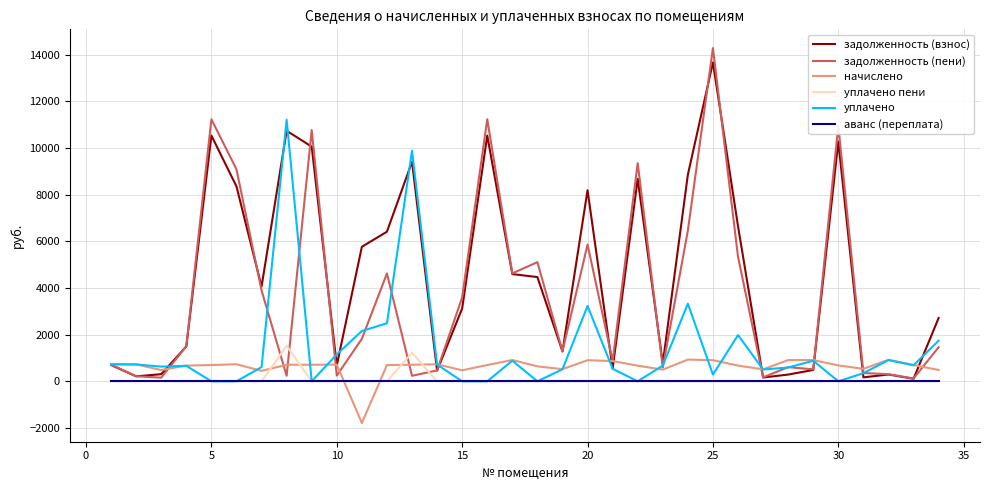

After their last crossing, which series has the higher values: уплачено пени or начислено?

начислено